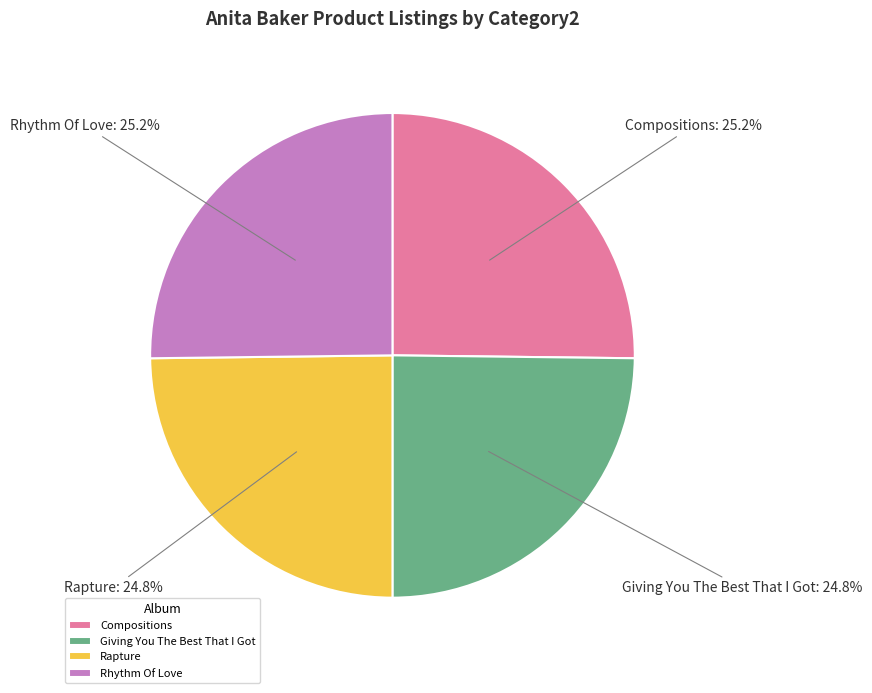

To the nearest percent, what is the average slice percentage?

25%